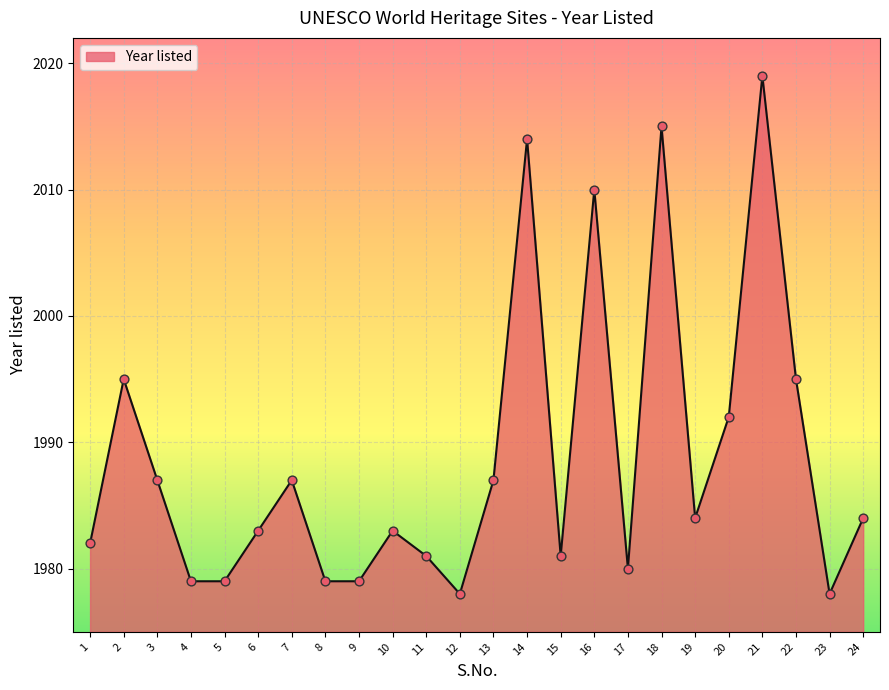

Between 10 and 23, which is larger?

10